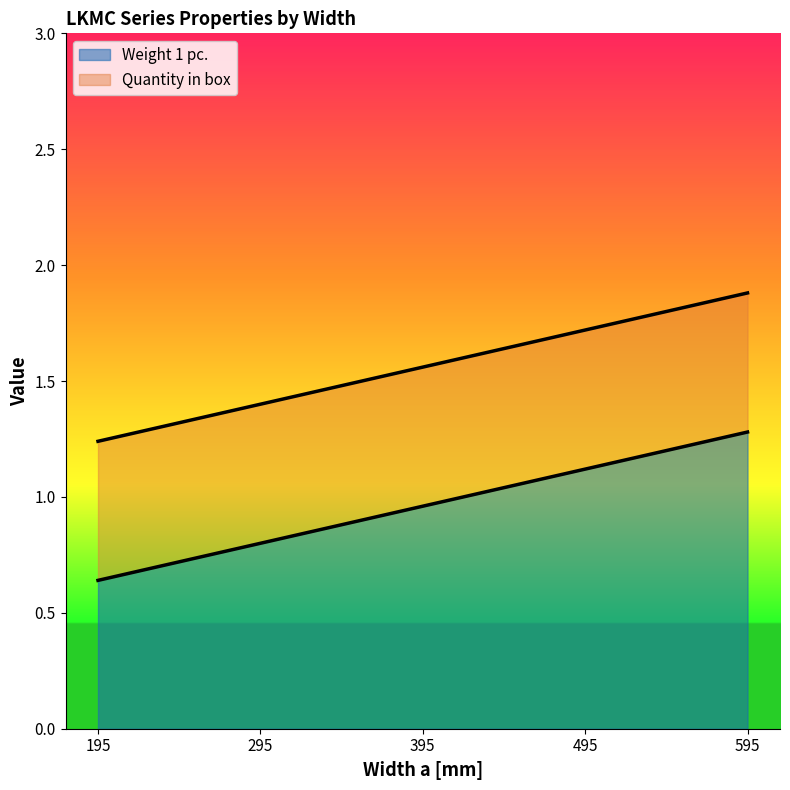

What is the change in value from 295 to 395?

+0.2